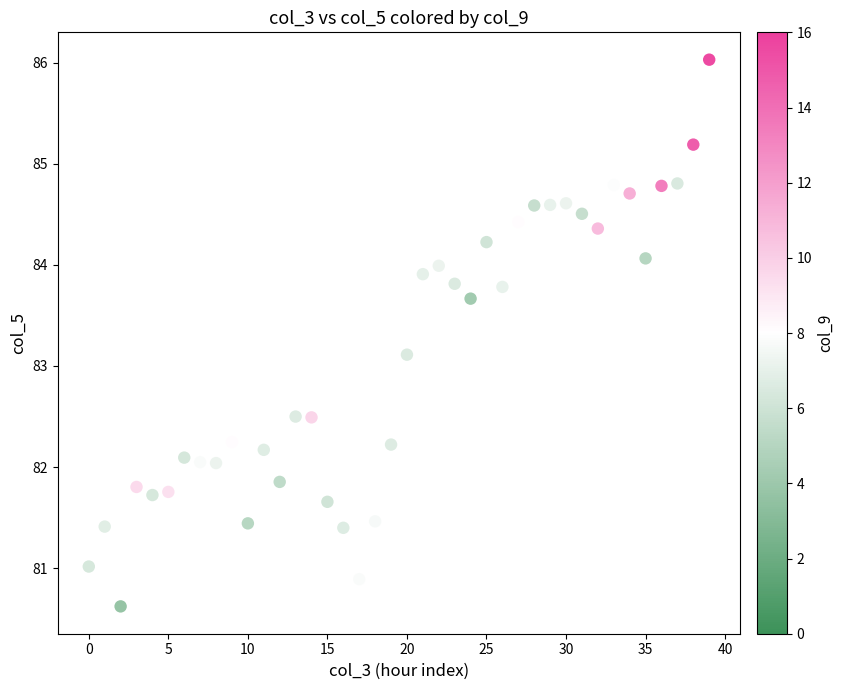

What is the range of Y values (max minus min)?

5.4